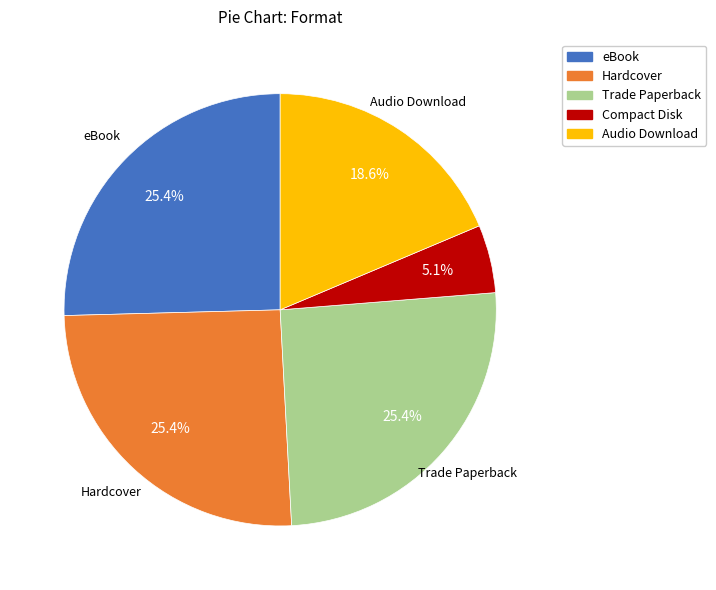

Does any single category account for the majority?

No